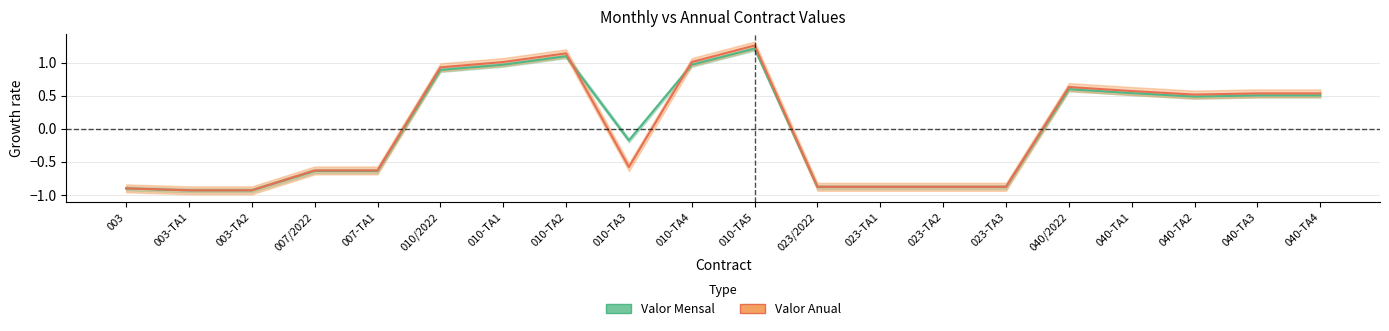

Reading right to left, what are all the values shown in this chart?

Valor Mensal: 0.5	0.5	0.5	0.5	0.6	-0.9	-0.9	-0.9	-0.9	1.2	1.0	-0.2	1.1	1.0	0.9	-0.6	-0.6	-0.9	-0.9	-0.9
Valor Anual: 0.5	0.5	0.5	0.6	0.6	-0.9	-0.9	-0.9	-0.9	1.3	1.0	-0.6	1.1	1.0	0.9	-0.6	-0.6	-0.9	-0.9	-0.9